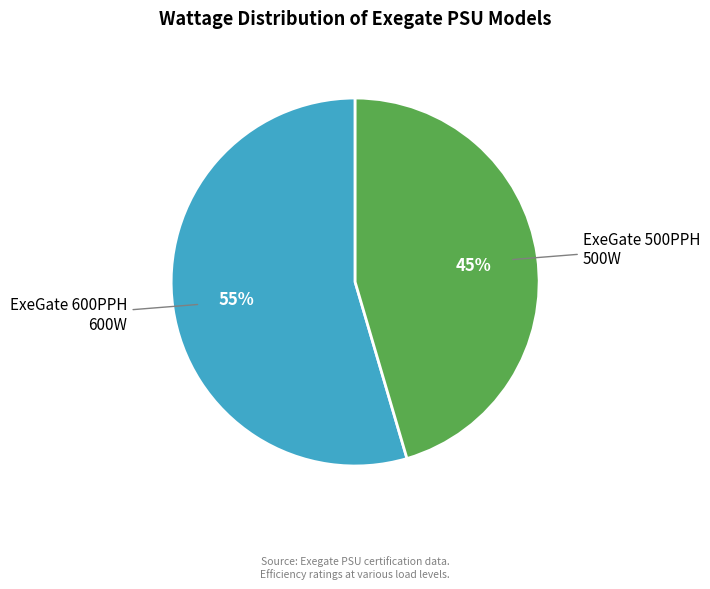

Which slice is the smallest?

ExeGate 500PPH